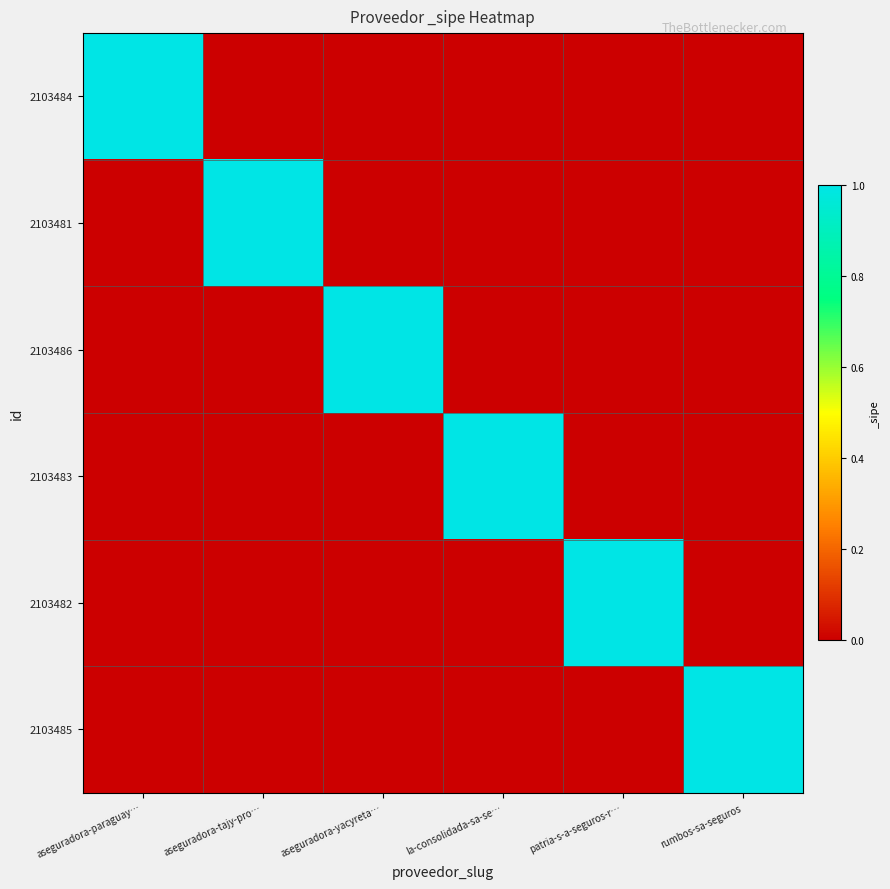

At aseguradora-paraguay…, list the series in order from smallest to largest.

2103481, 2103486, 2103483, 2103482, 2103485, 2103484